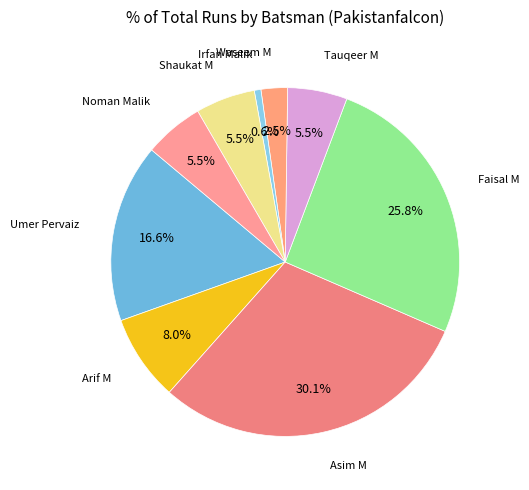

Is there any slice that represents more than half of the pie?

No